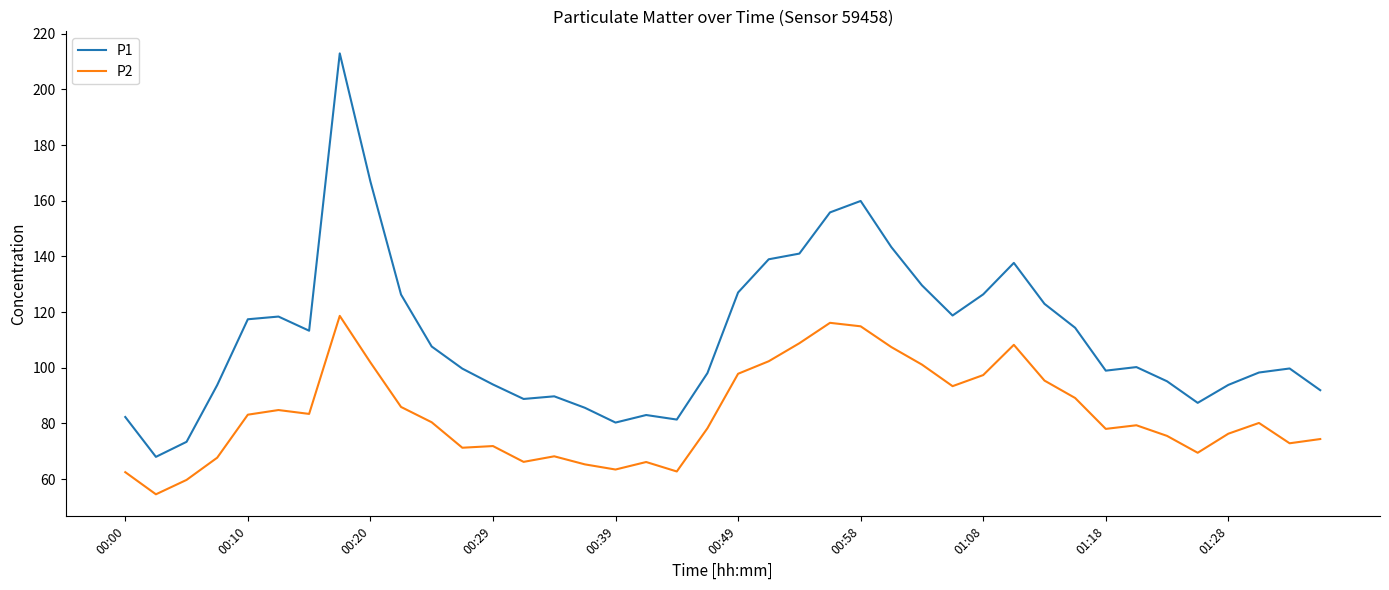

What is the average value of the P2 series?

83.4